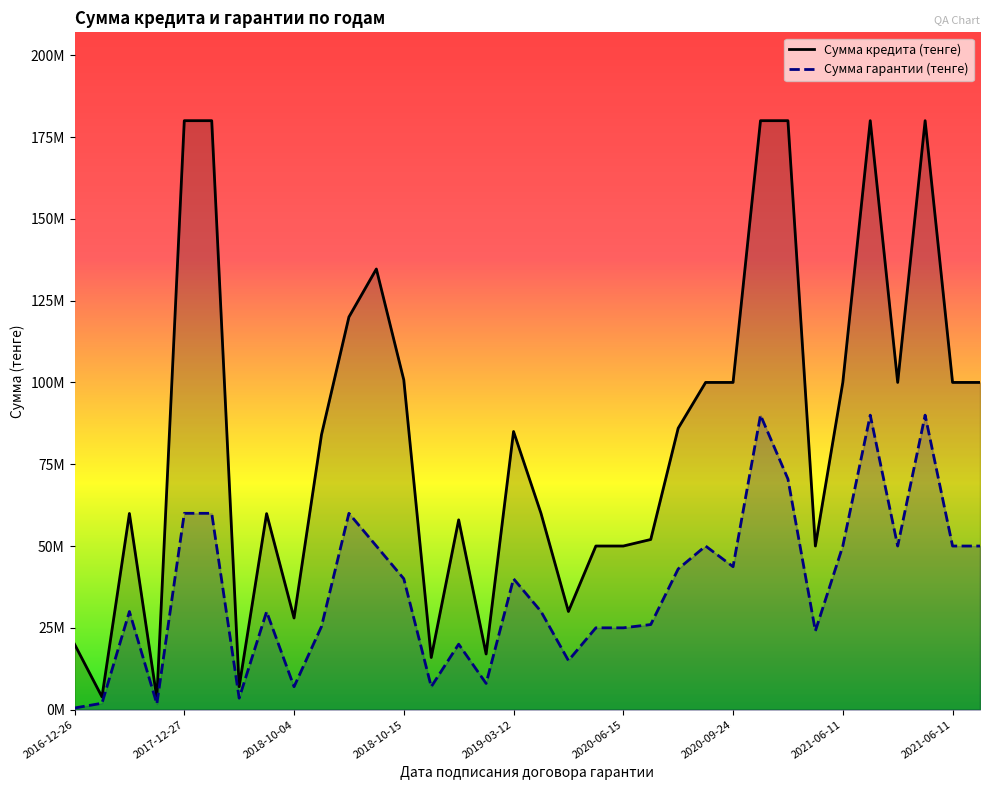

What is the value of the Сумма кредита (тенге) point at the 7th from the left?

7000000